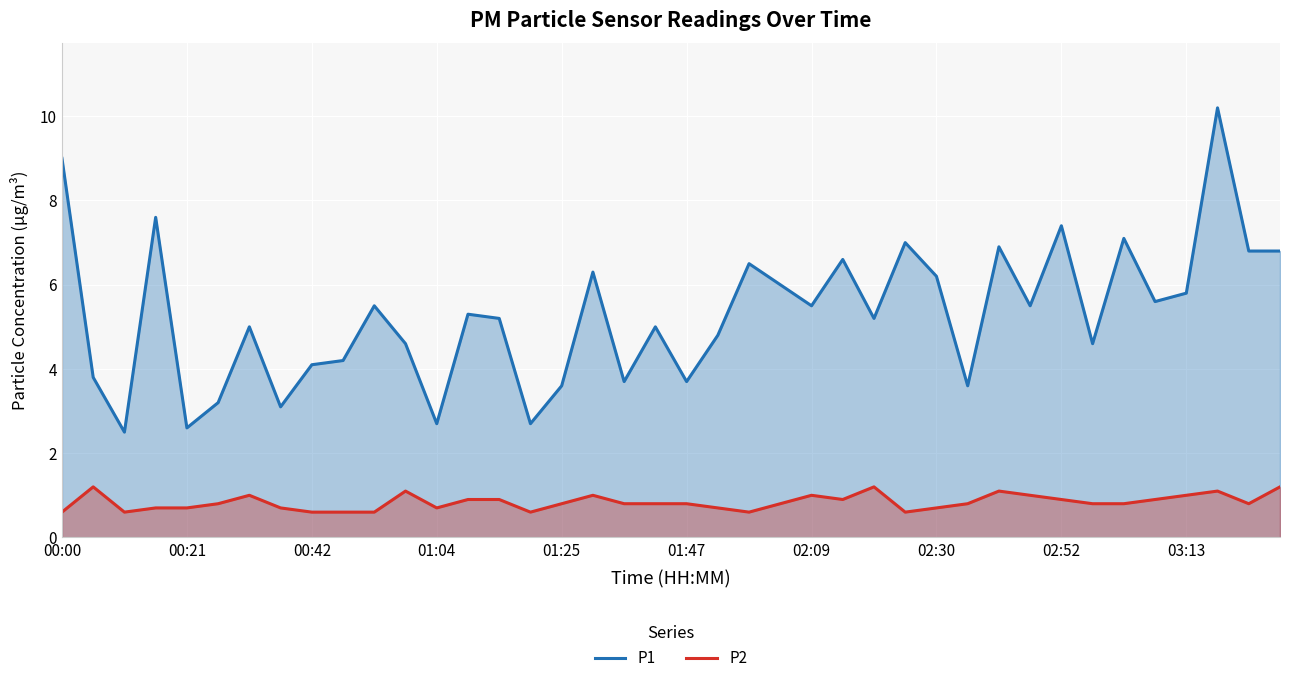

What position from the right is 26?

14